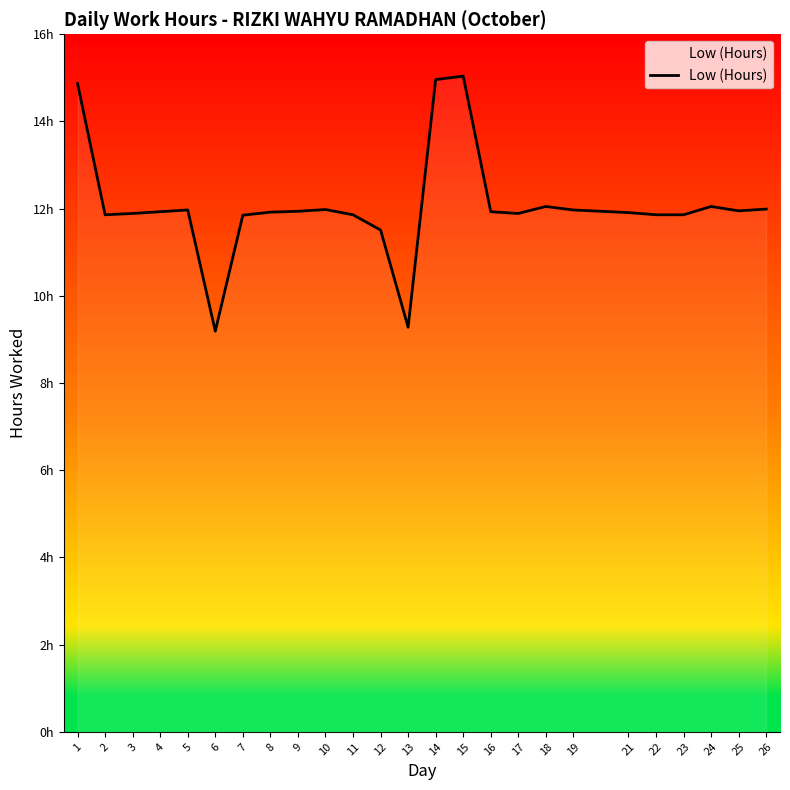

Rank the categories by value from lowest to highest.

6, 13, 12, 7, 2, 11, 22, 23, 3, 17, 21, 8, 4, 16, 9, 25, 5, 19, 10, 26, 18, 24, 1, 14, 15